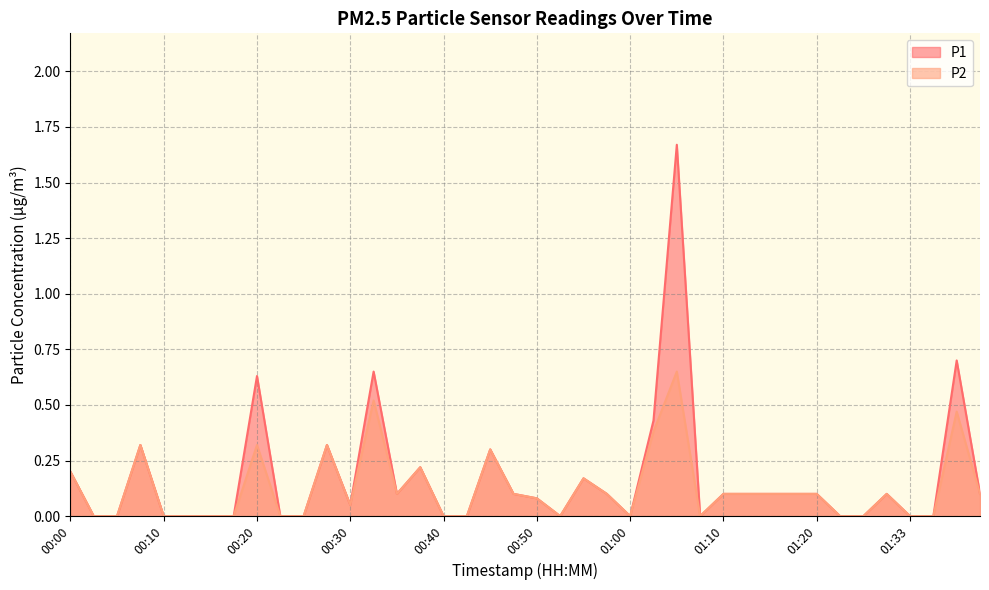

Is it true that P1 equals 0.0 at 01:28?

True